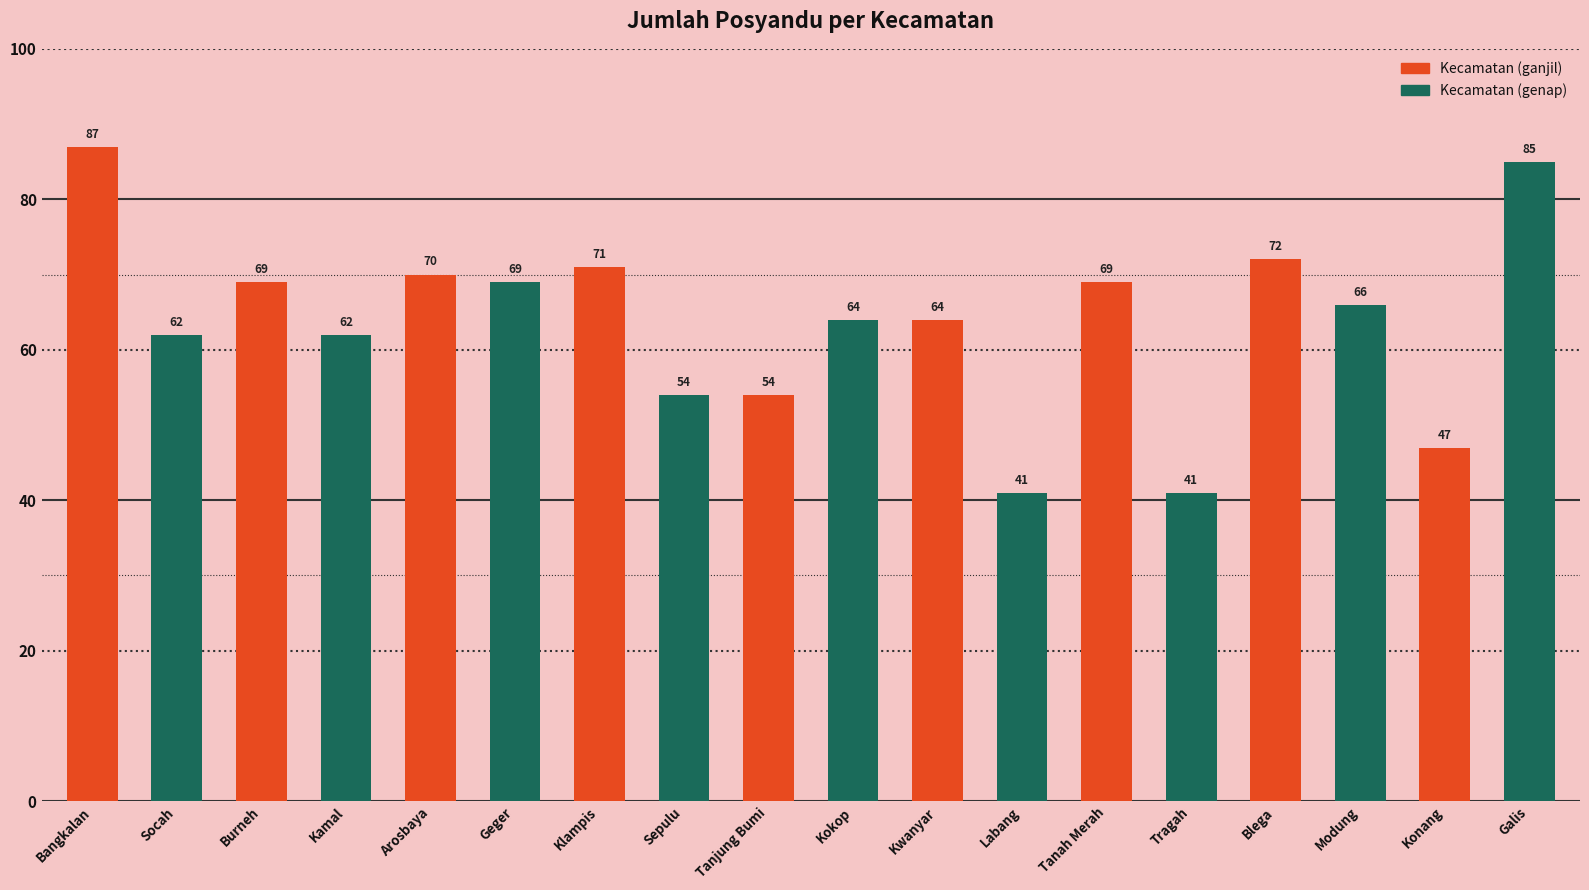

Reading left to right, transcribe all the data shown in this chart.

Bangkalan=87	Socah=62	Burneh=69	Kamal=62	Arosbaya=70	Geger=69	Klampis=71	Sepulu=54	Tanjung Bumi=54	Kokop=64	Kwanyar=64	Labang=41	Tanah Merah=69	Tragah=41	Blega=72	Modung=66	Konang=47	Galis=85